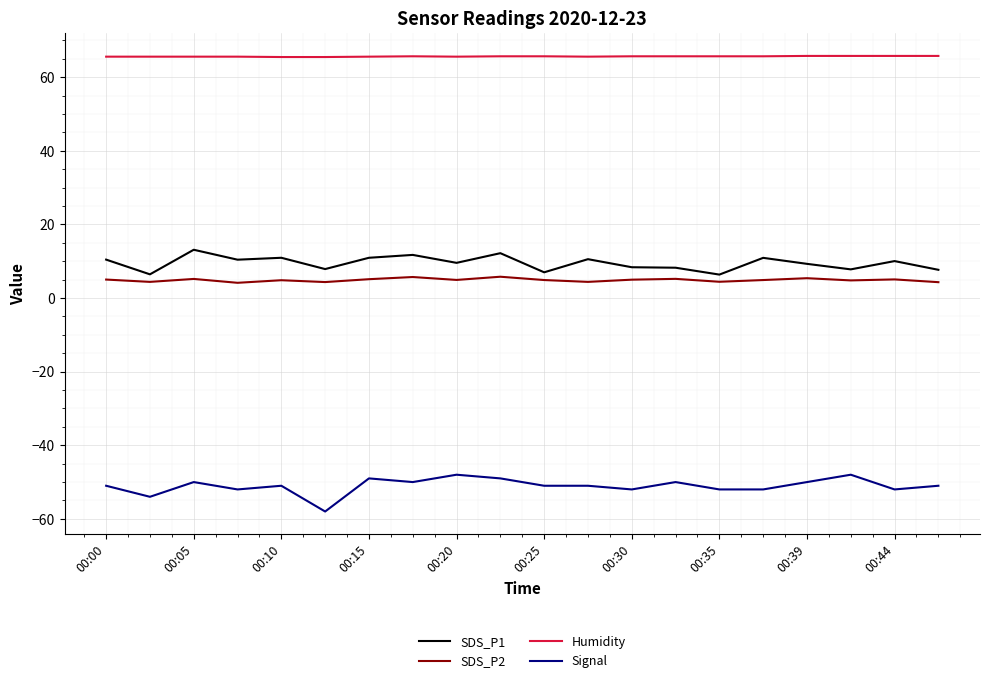

Rank the series by their maximum value, from highest to lowest.

Humidity, SDS_P1, SDS_P2, Signal